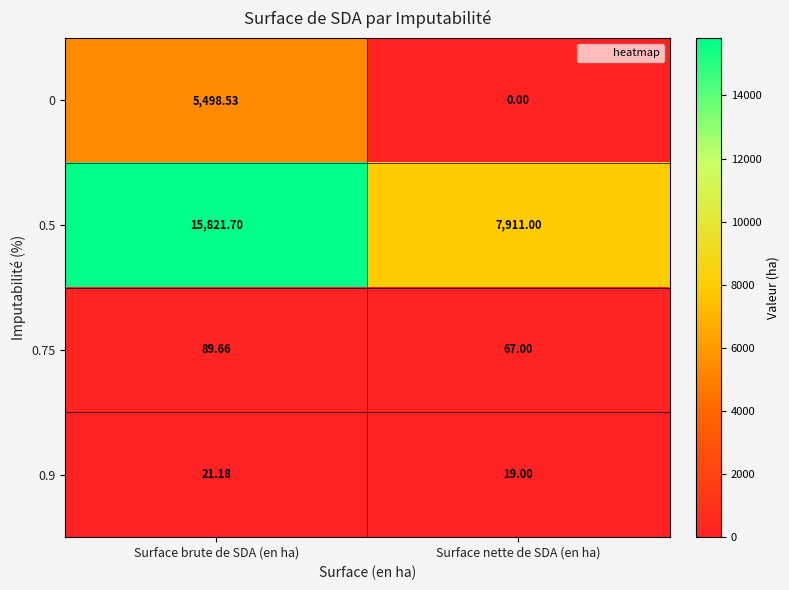

Is the value of 0 at Surface brute de SDA (en ha) greater than the value of 0.9 at Surface brute de SDA (en ha)?

Yes